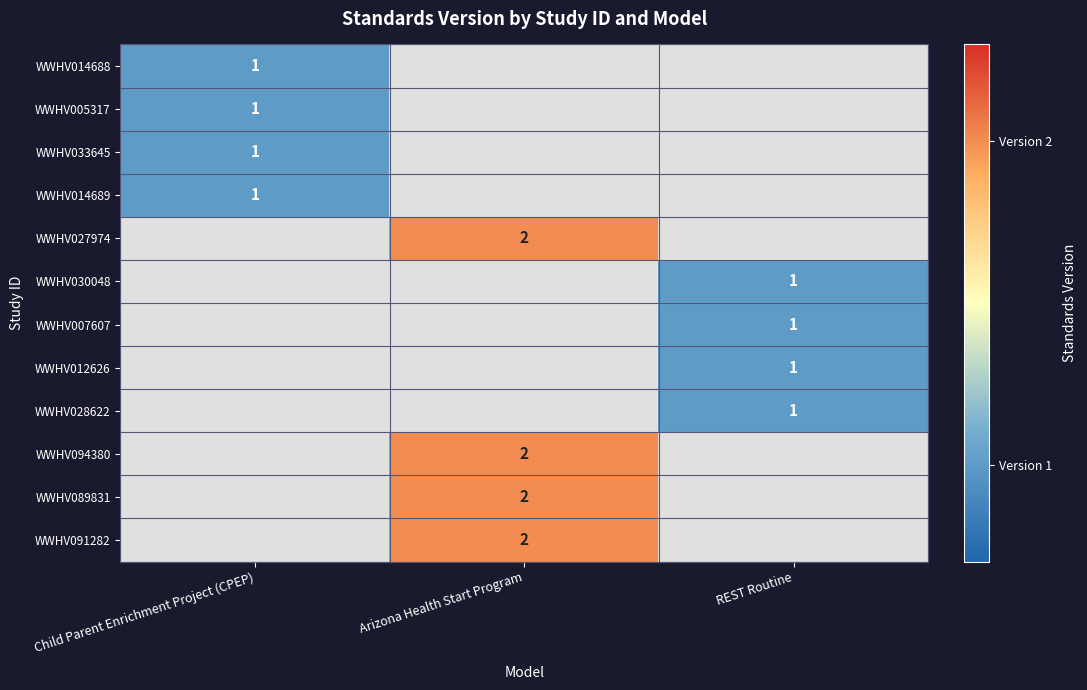

True or false: WWHV030048 has a value of 1 at REST Routine.

True